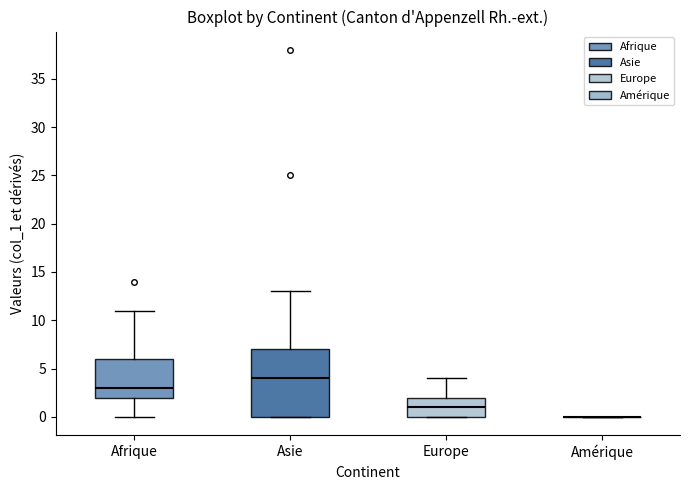

Which box is the tallest, from its lower edge to its upper edge?

Asie